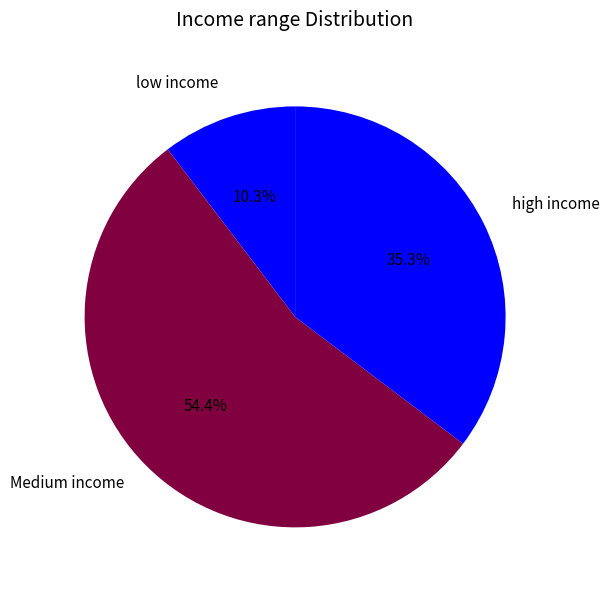

Count the number of slices in the pie.

3